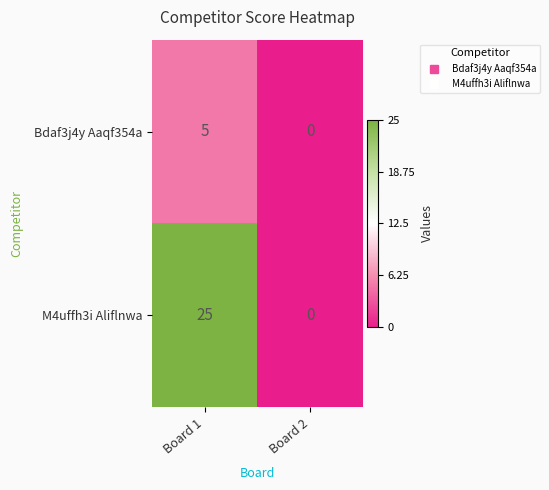

True or false: M4uffh3i Aliflnwa has a value of 25 at Board 1.

True